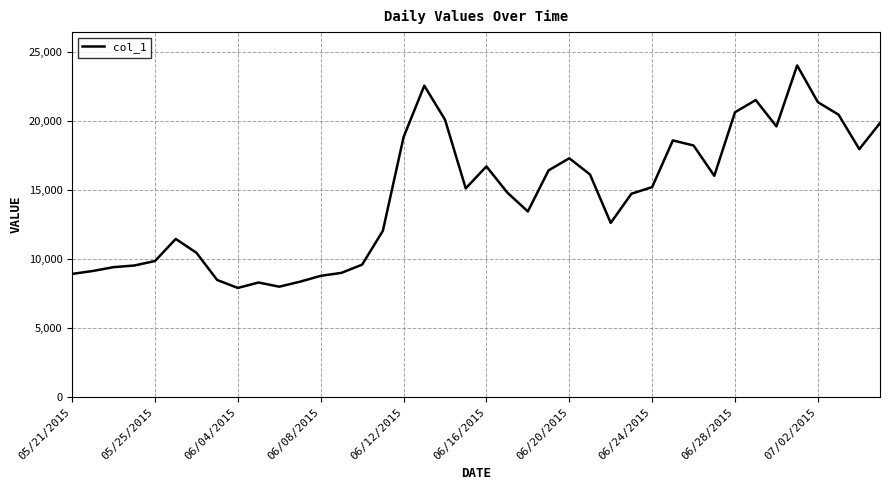

What is the minimum value shown in the chart?

7910